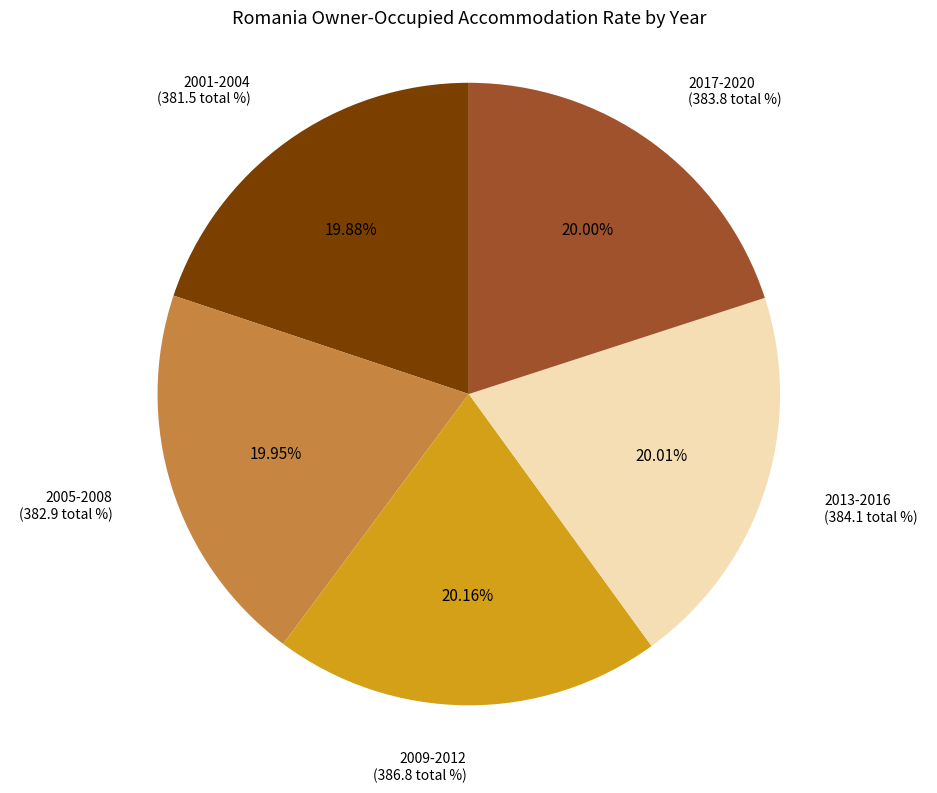

Is the sum of 2009-2012 and 2017-2020 greater than half?

No